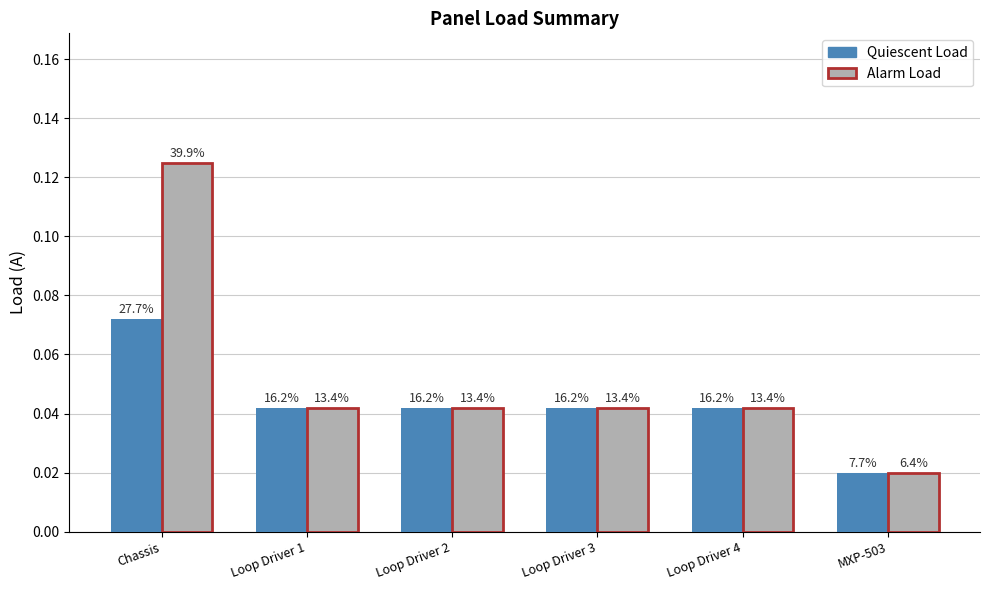

What is the label of the 1st bar from the right?

MXP-503